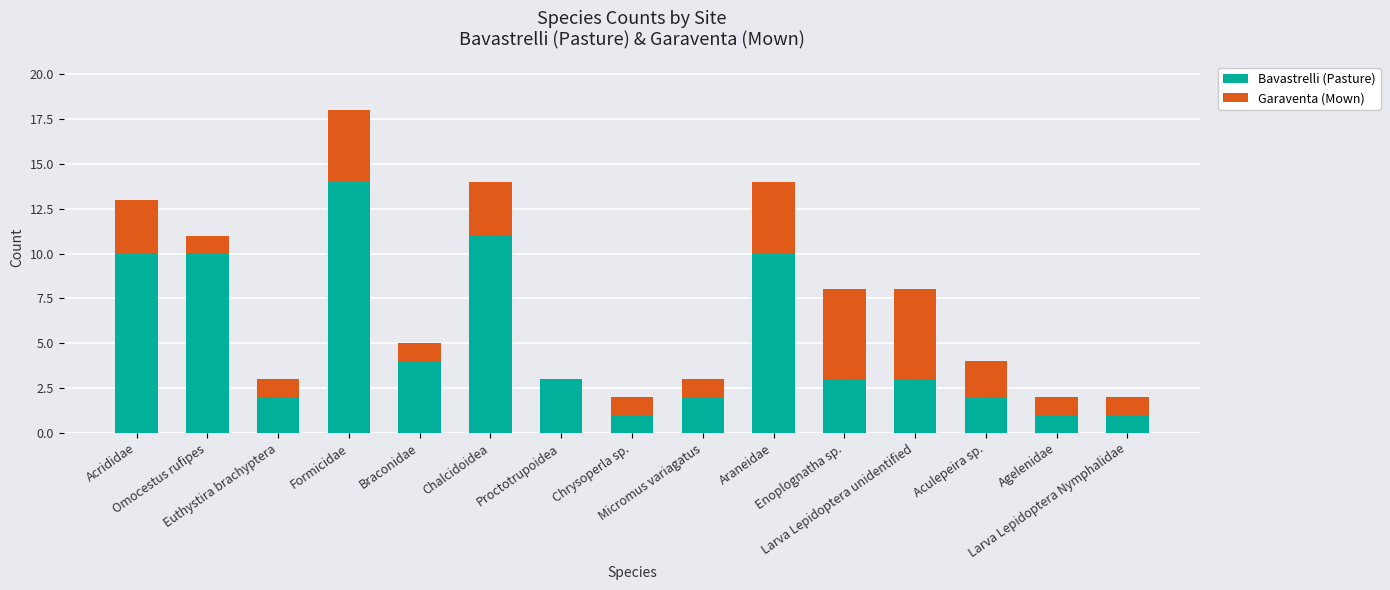

What is the sum of the Bavastrelli (Pasture) values at Omocestus rufipes and Aculepeira sp.?

12